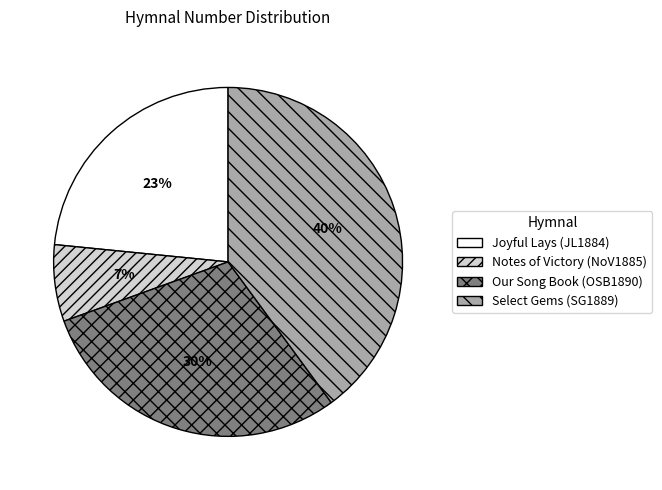

How many segments does this pie chart have?

4